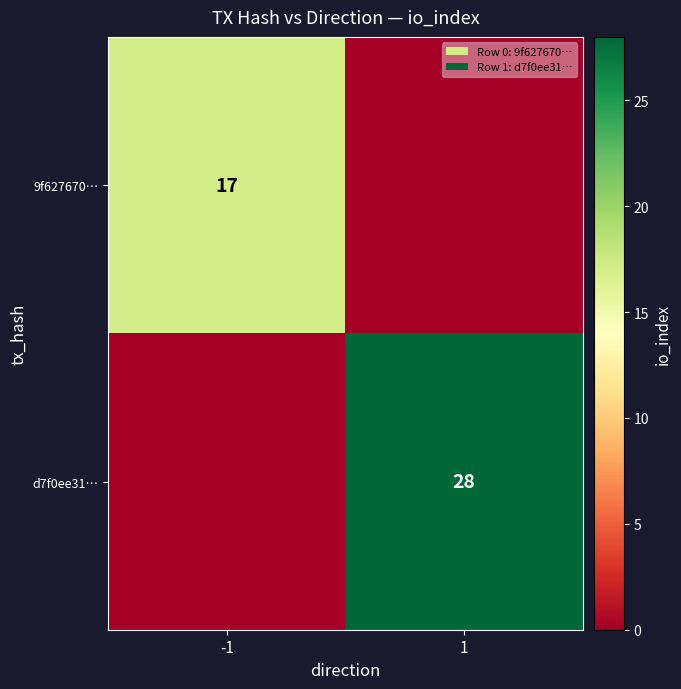

Is the value of d7f0ee31… at 1 greater than the value of 9f627670… at -1?

Yes